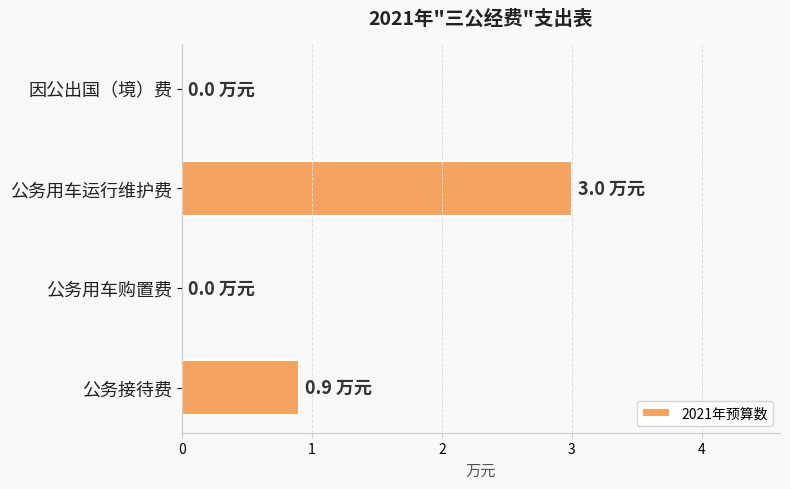

Is it true that the value at 因公出国（境）费 is 0.0?

True